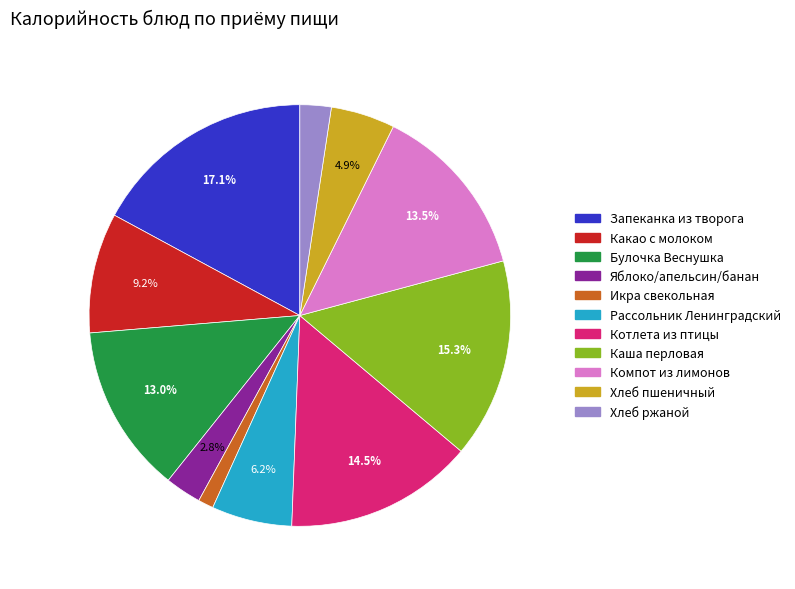

To the nearest percent, what is the combined percentage of Компот из лимонов and Котлета из птицы?

28%